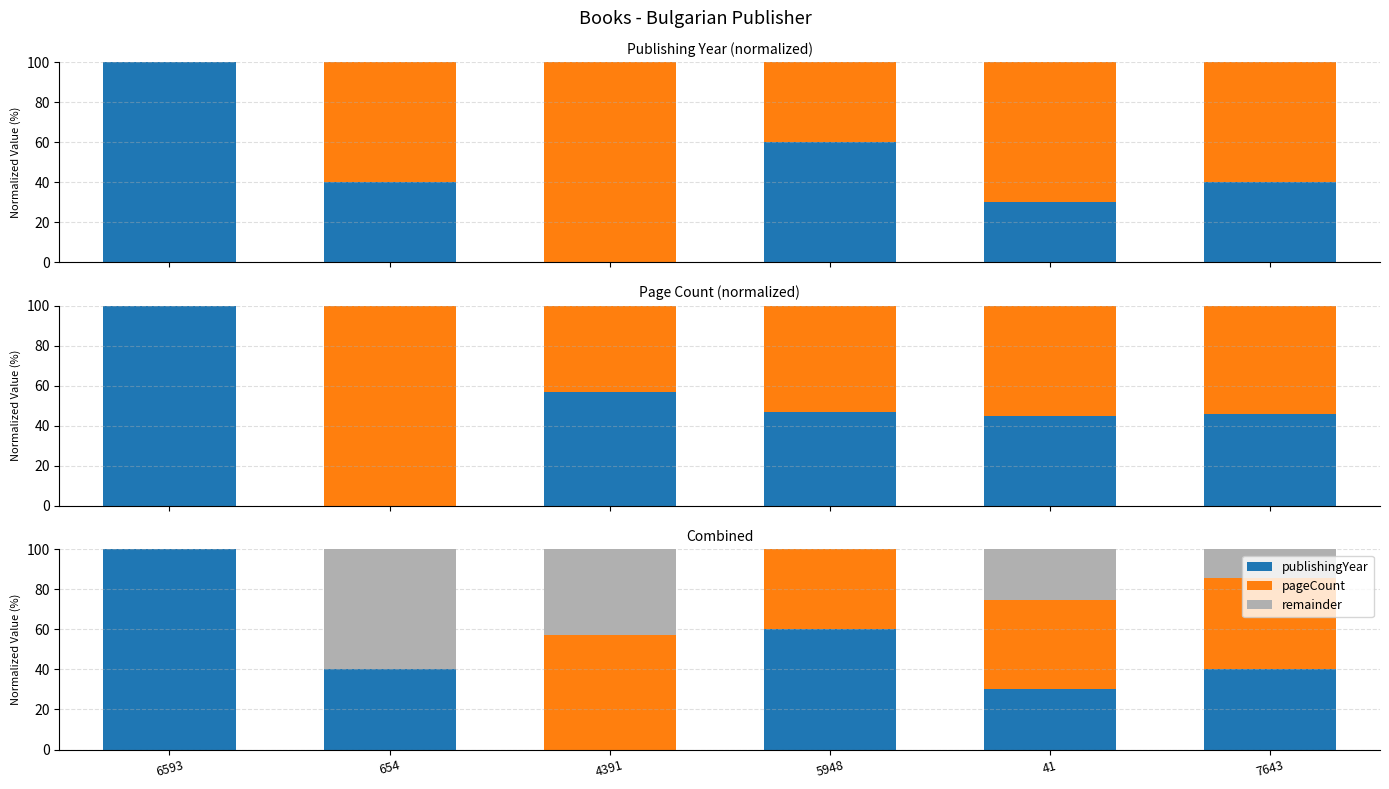

How many positive values does the publishingYear series have?

5